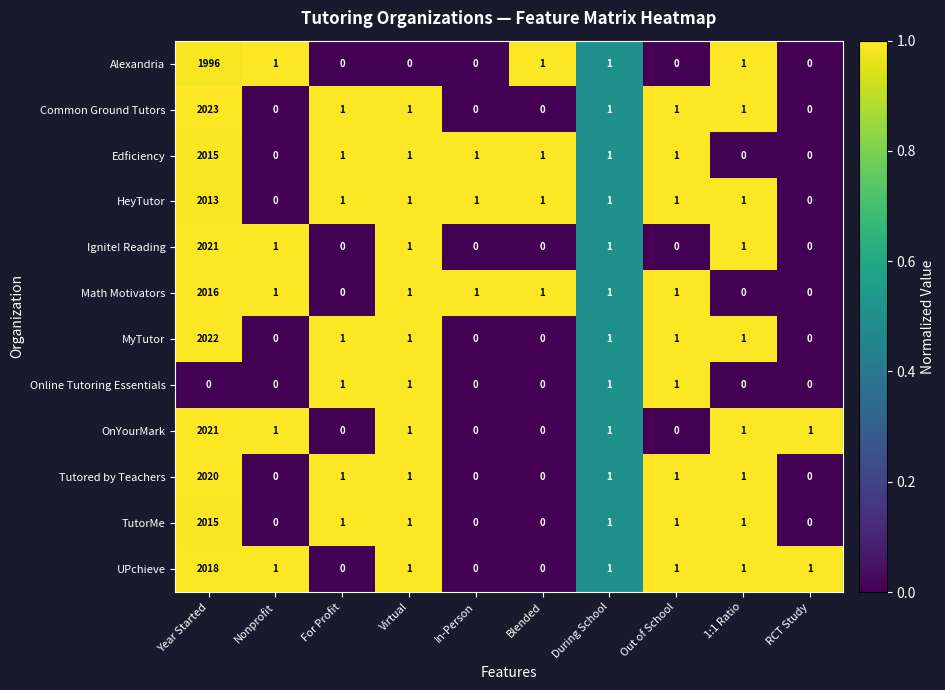

Is it true that Tutored by Teachers equals 0 at RCT Study?

True